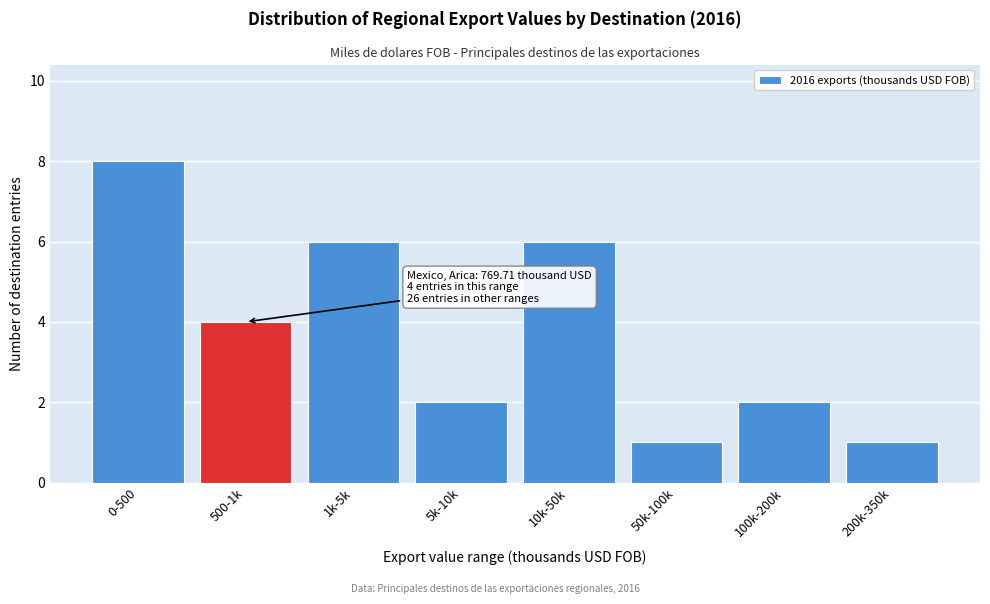

Reading left to right, what are all the values shown in this chart?

8	4	6	2	6	1	2	1